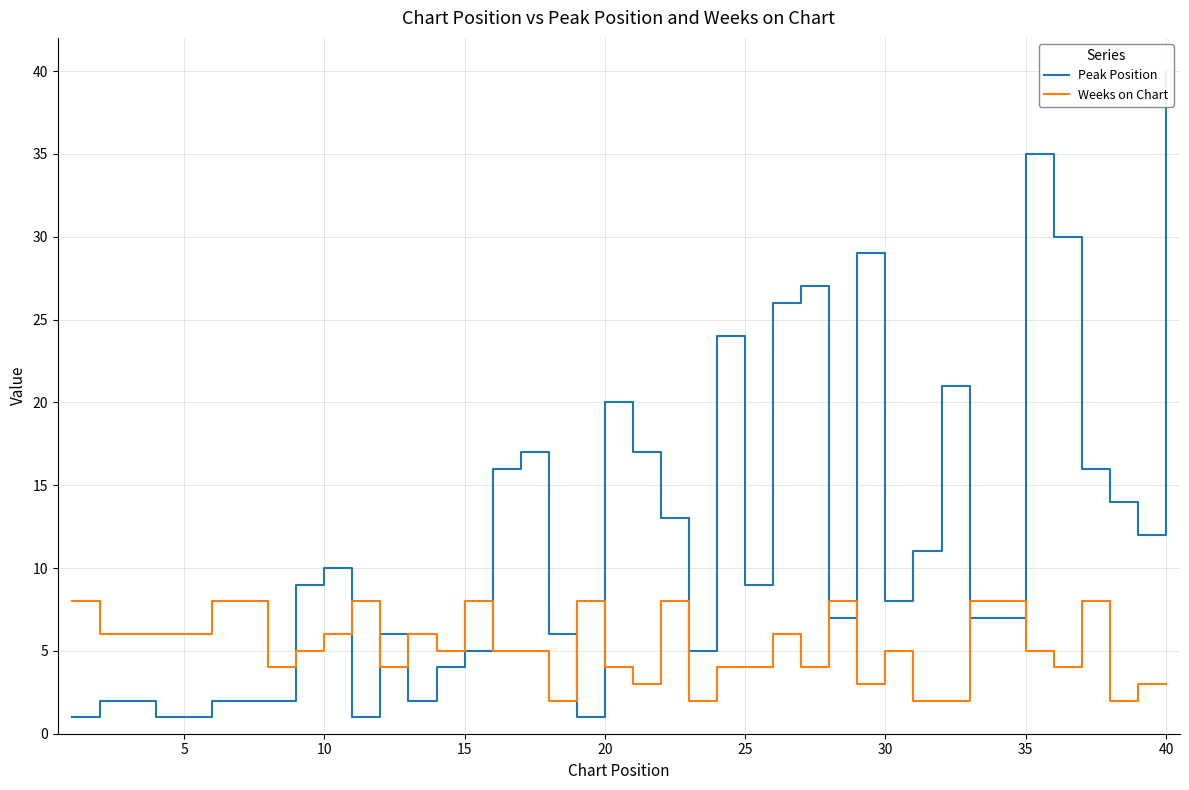

The value of Weeks on Chart at 10 is 6. True or false?

True